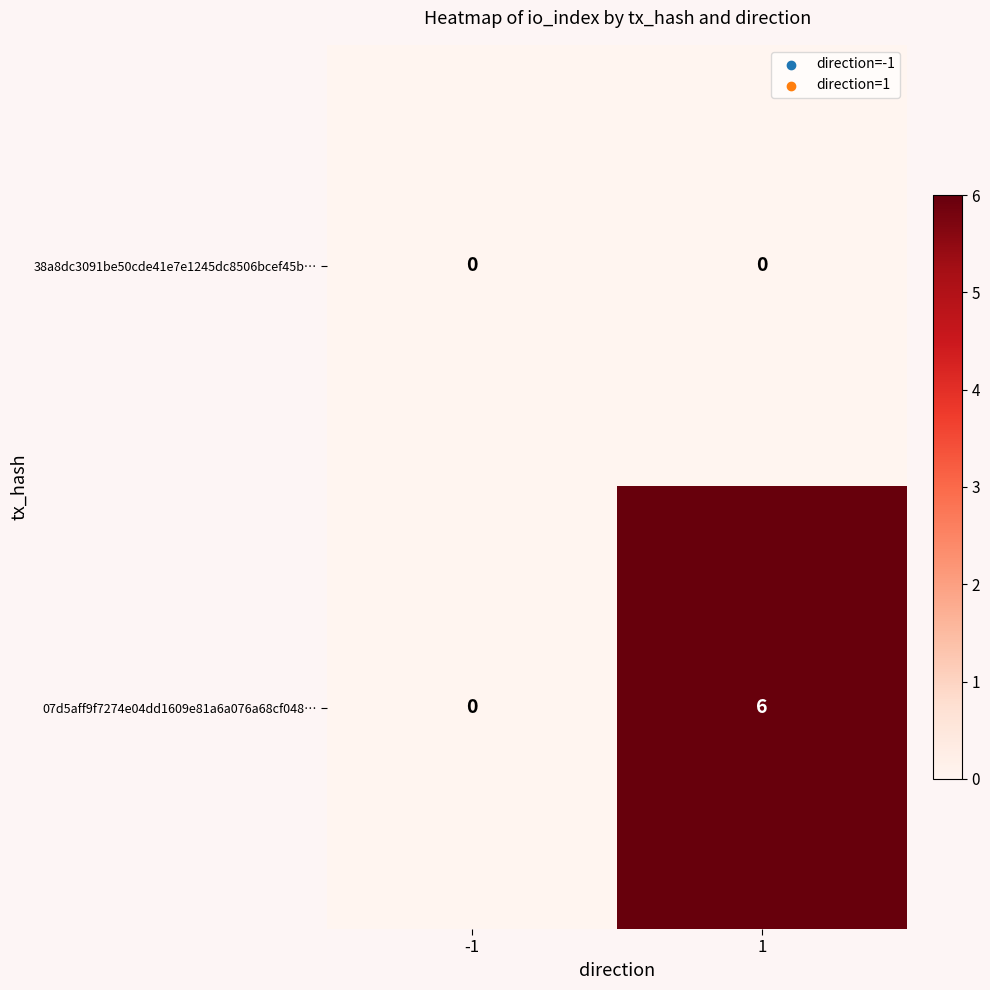

How many categories are shown in the chart?

2